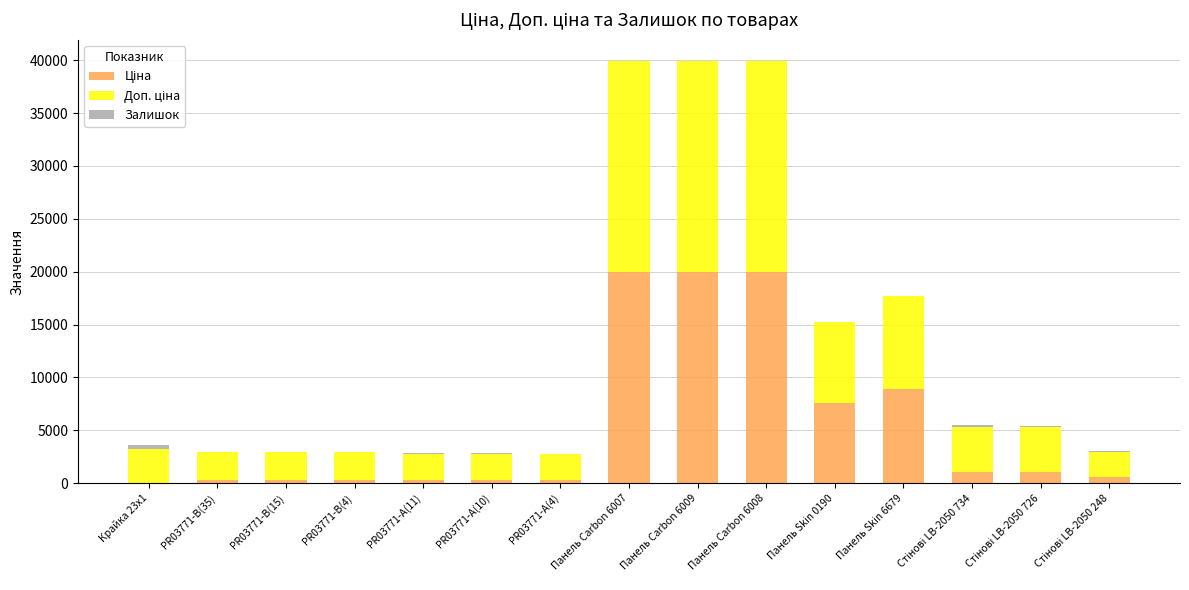

Are the bars grouped side by side (vs. stacked)?

No